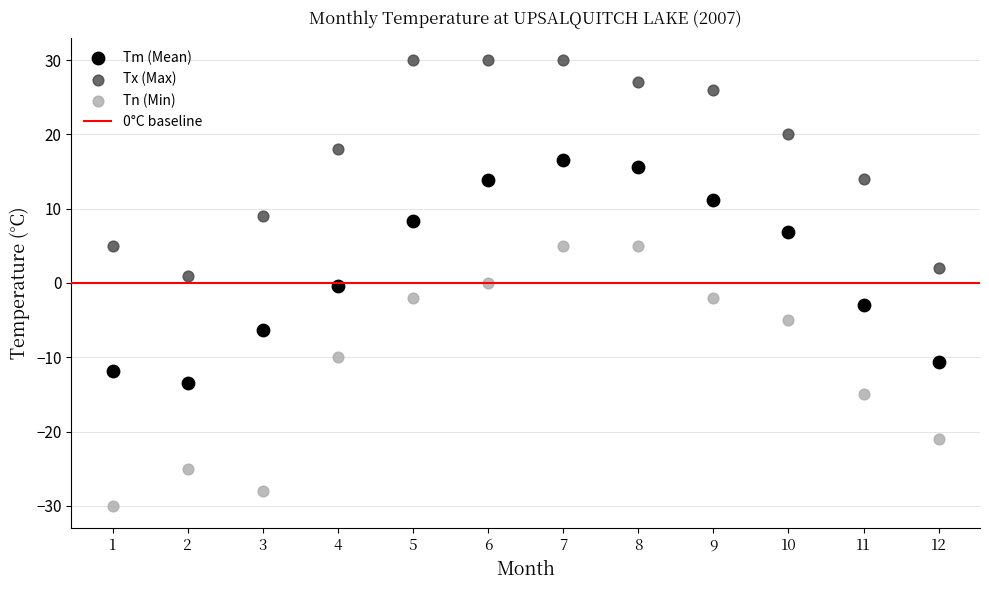

Across all data points, what is the range of Y values (max minus min)?

60.0